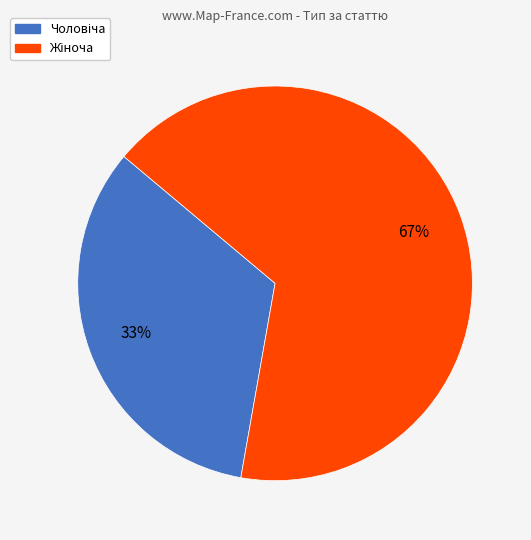

Does Жіноча represent more than half of the total?

Yes